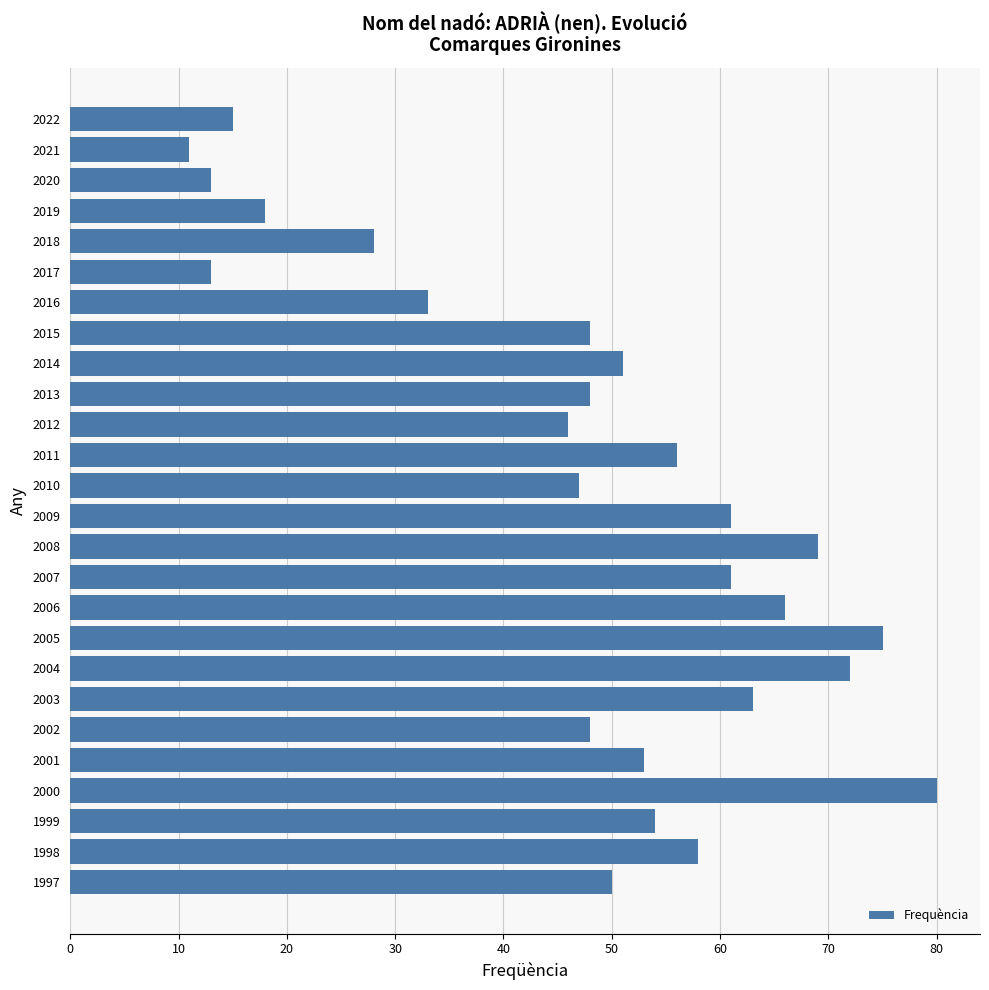

Which label corresponds to the largest value in the chart?

2000